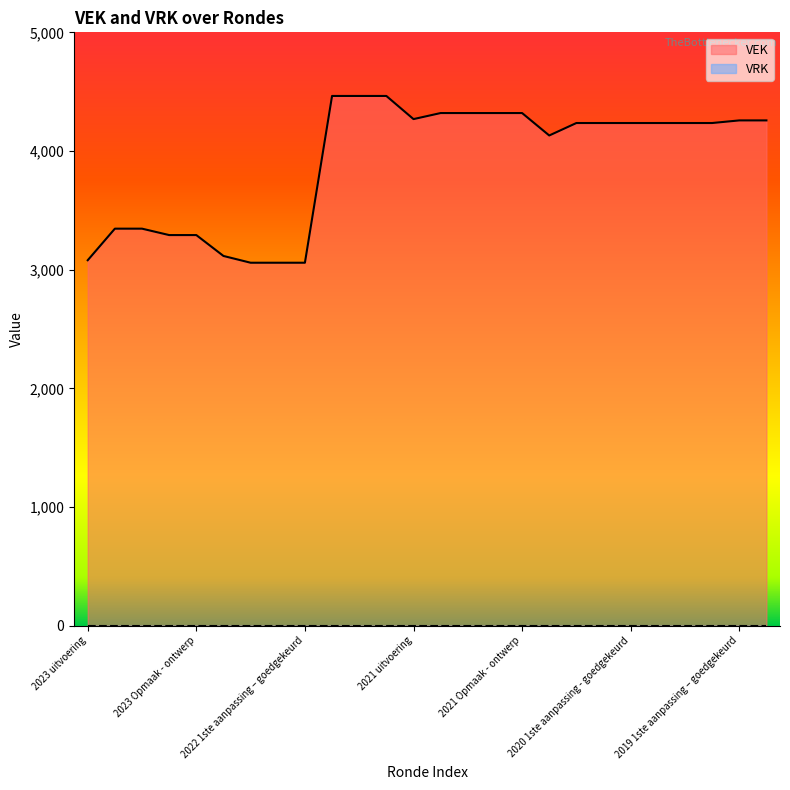

How many interior local valleys (lower than both neighbors) does the data have?

2